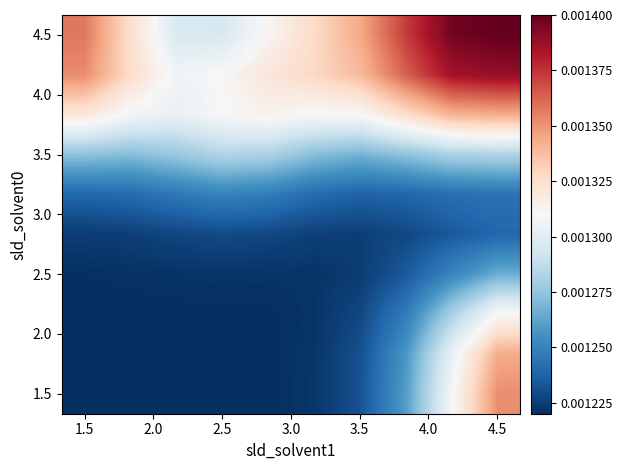

Count the number of categories in the chart.

10